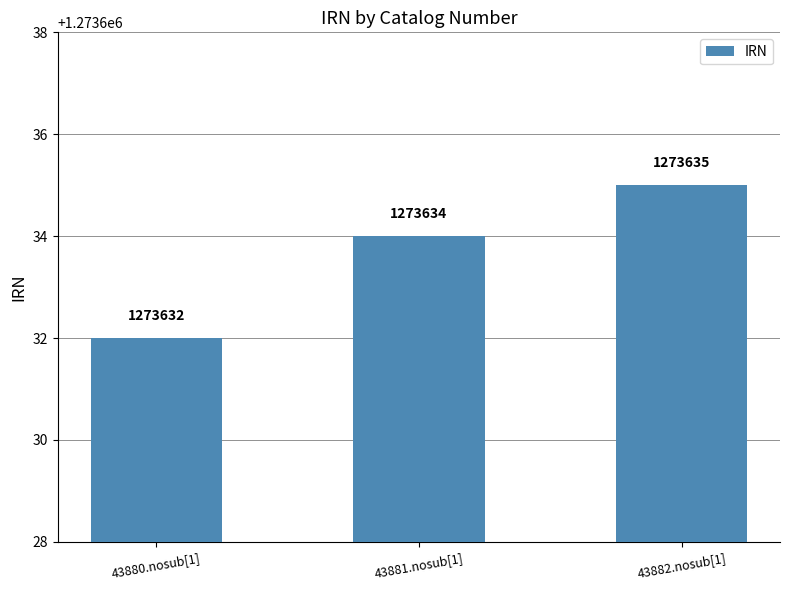

Reading left to right, extract all data points from this chart.

1273632	1273634	1273635